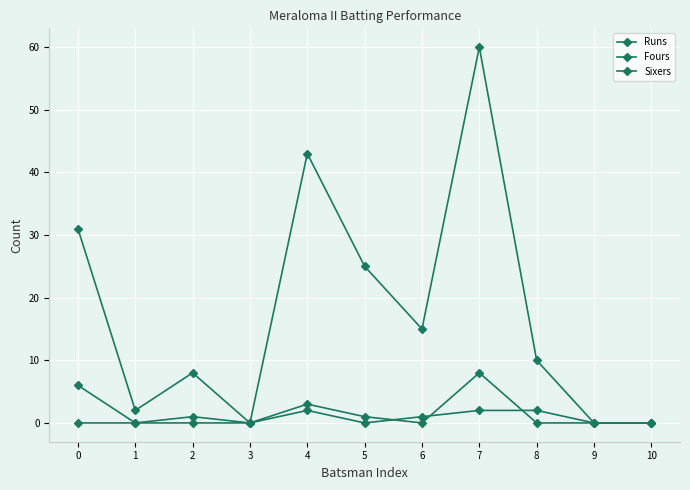

Is it true that Runs equals 31 at 0?

True